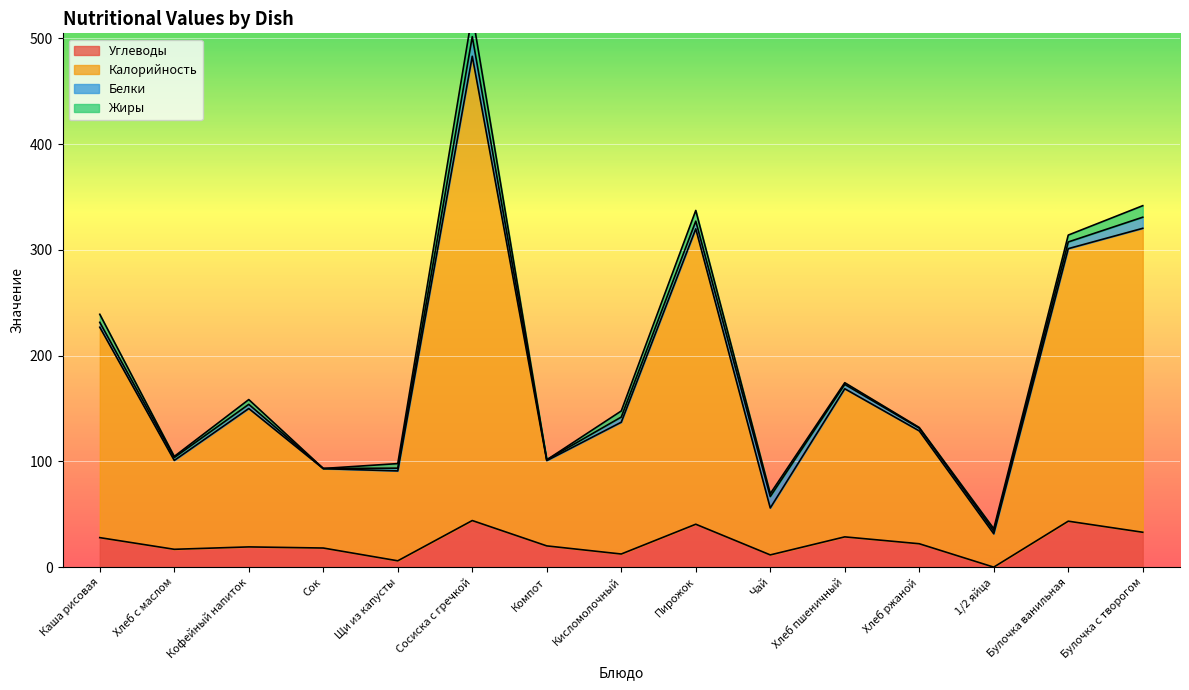

Is it true that Углеводы equals 19.3 at Кофейный напиток?

True